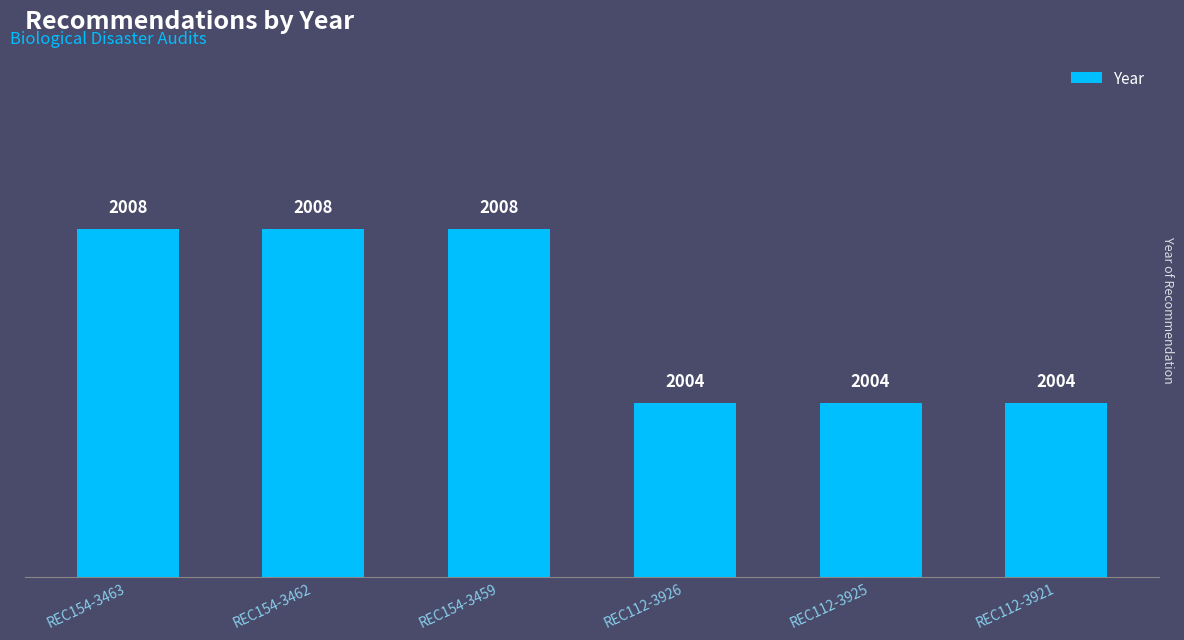

Reading right to left, what are all the values shown in this chart?

2004	2004	2004	2008	2008	2008